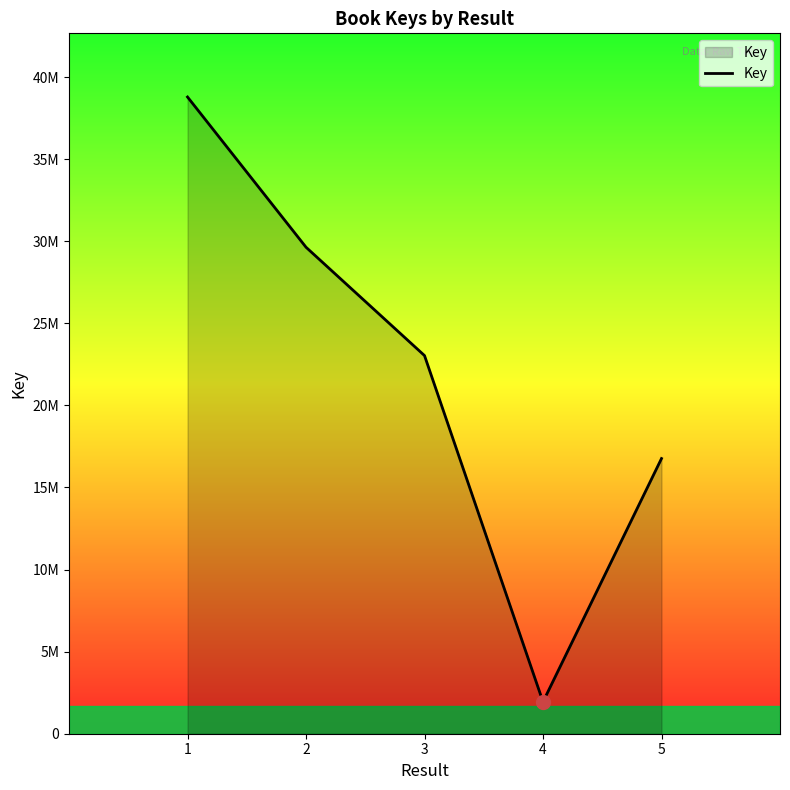

List the labels in order of value, smallest first.

4, 5, 3, 2, 1